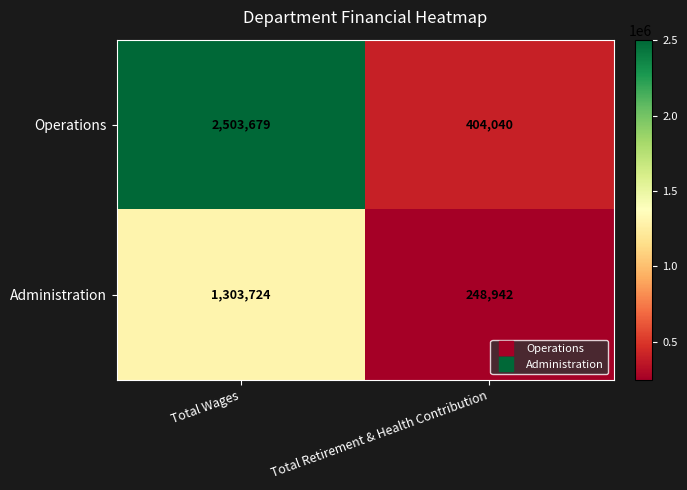

At how many categories does at least one series exceed 1215000?

1